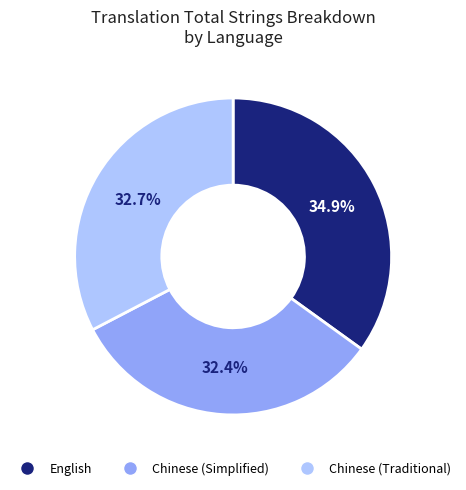

What percentage do English and Chinese (Simplified) together represent?

67.3%